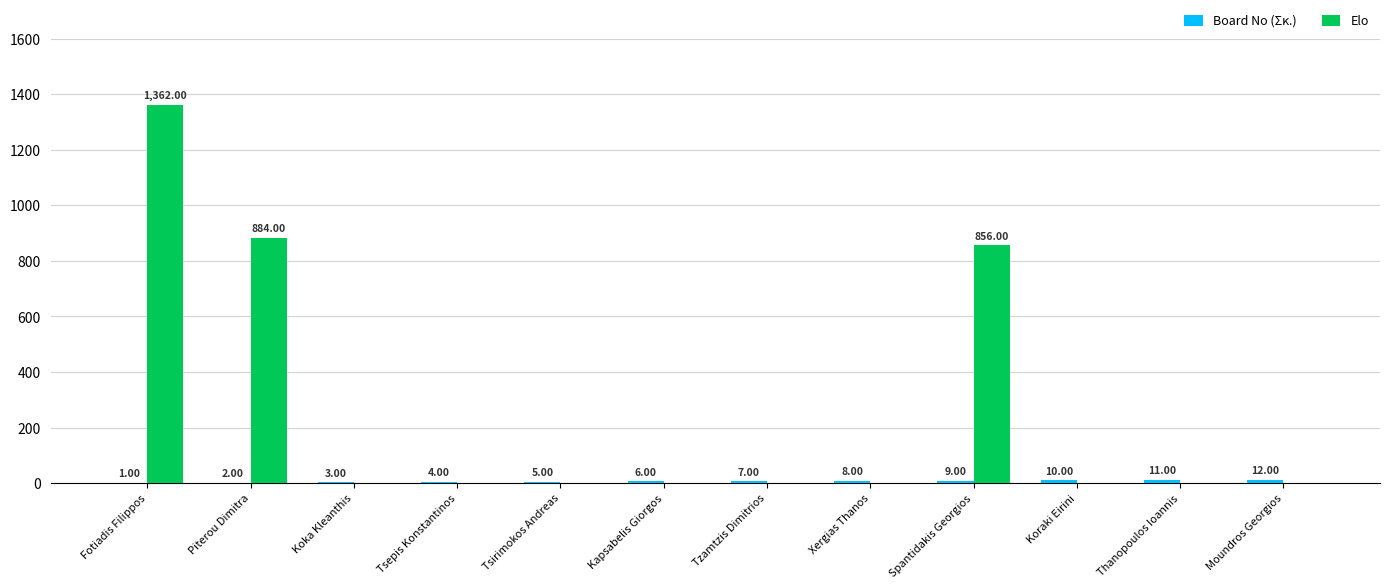

Which series has the largest total across all categories?

Elo